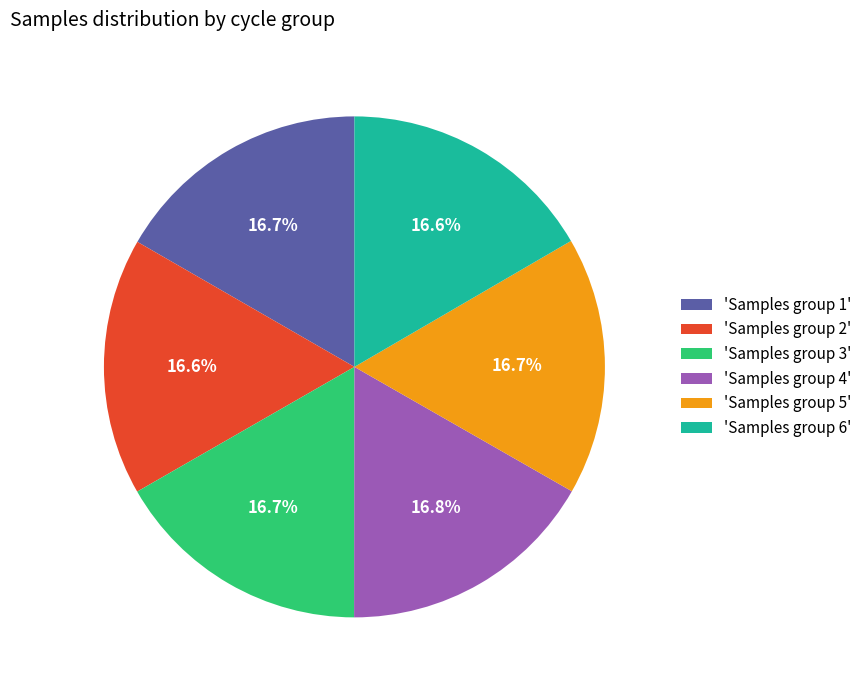

To the nearest percent, what is the average slice percentage?

17%